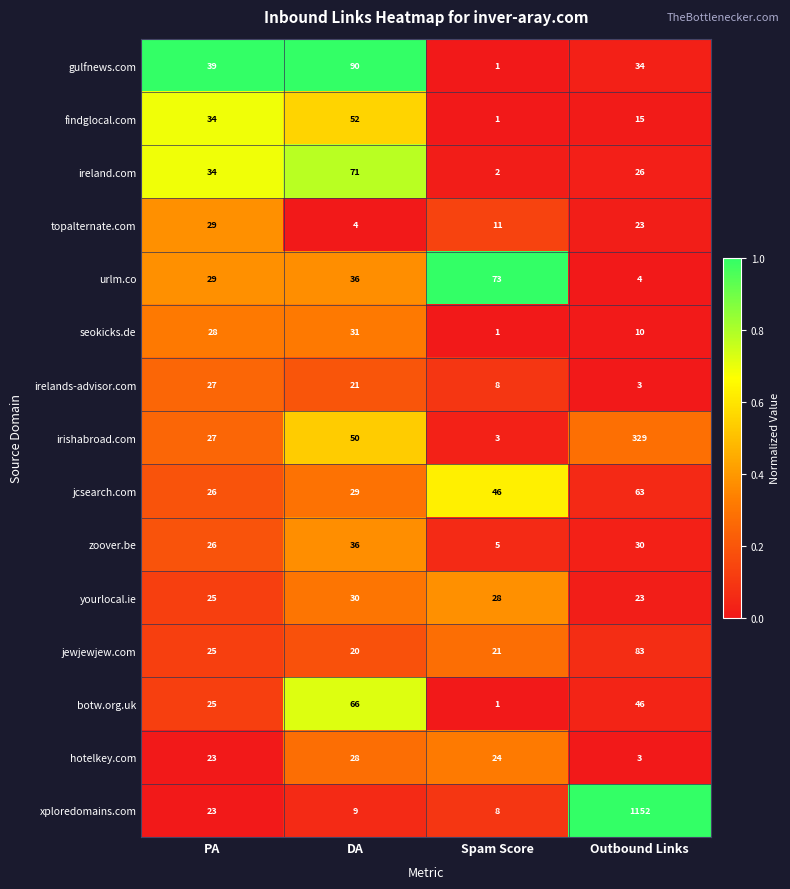

What is the spread (max minus min) of values at PA?

16